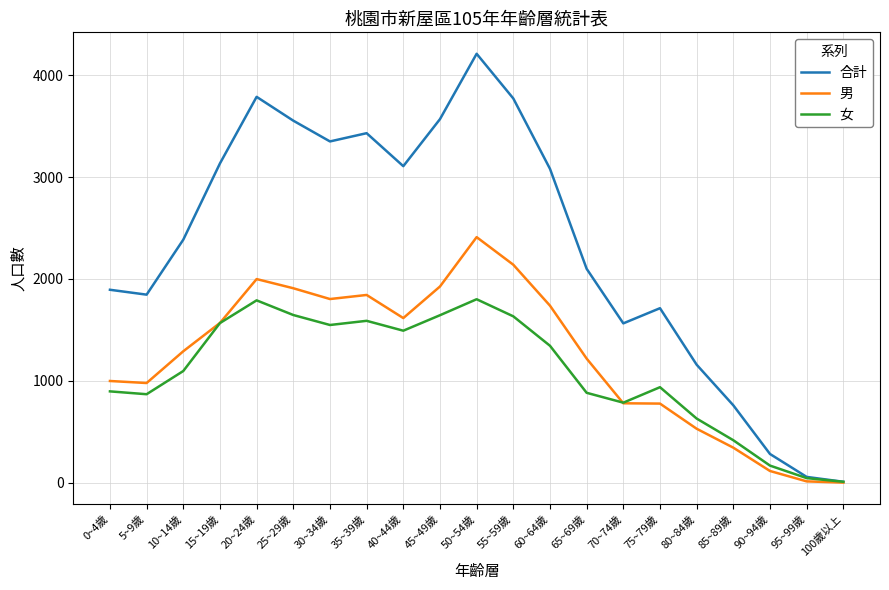

Is the value of 合計 at 70~74歲 greater than the value of 男 at 45~49歲?

No